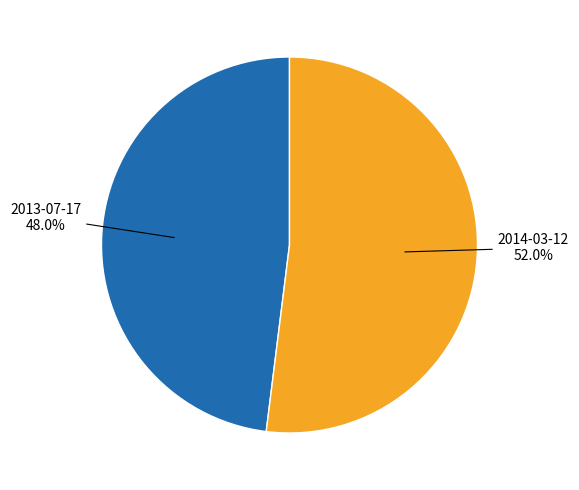

To the nearest percent, what is the average slice percentage?

50%